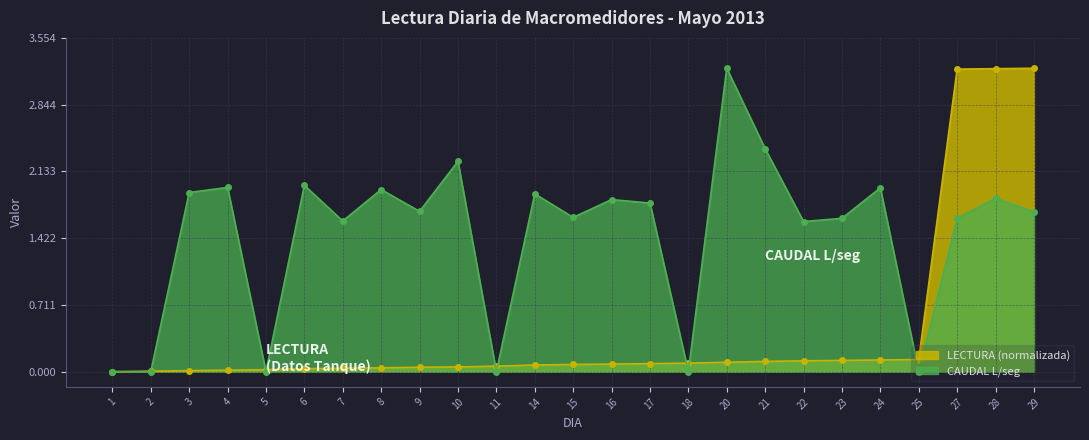

What is the total value across all series at 14?

2.0